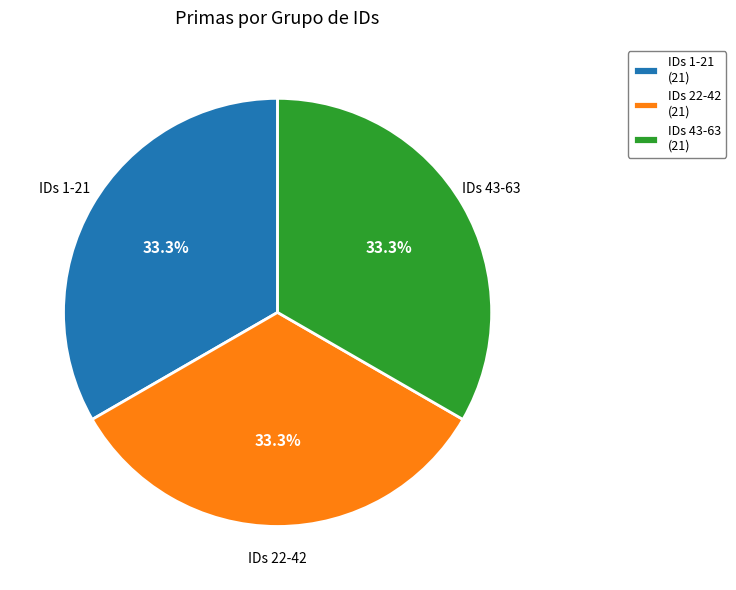

Is there a majority slice in this chart?

No